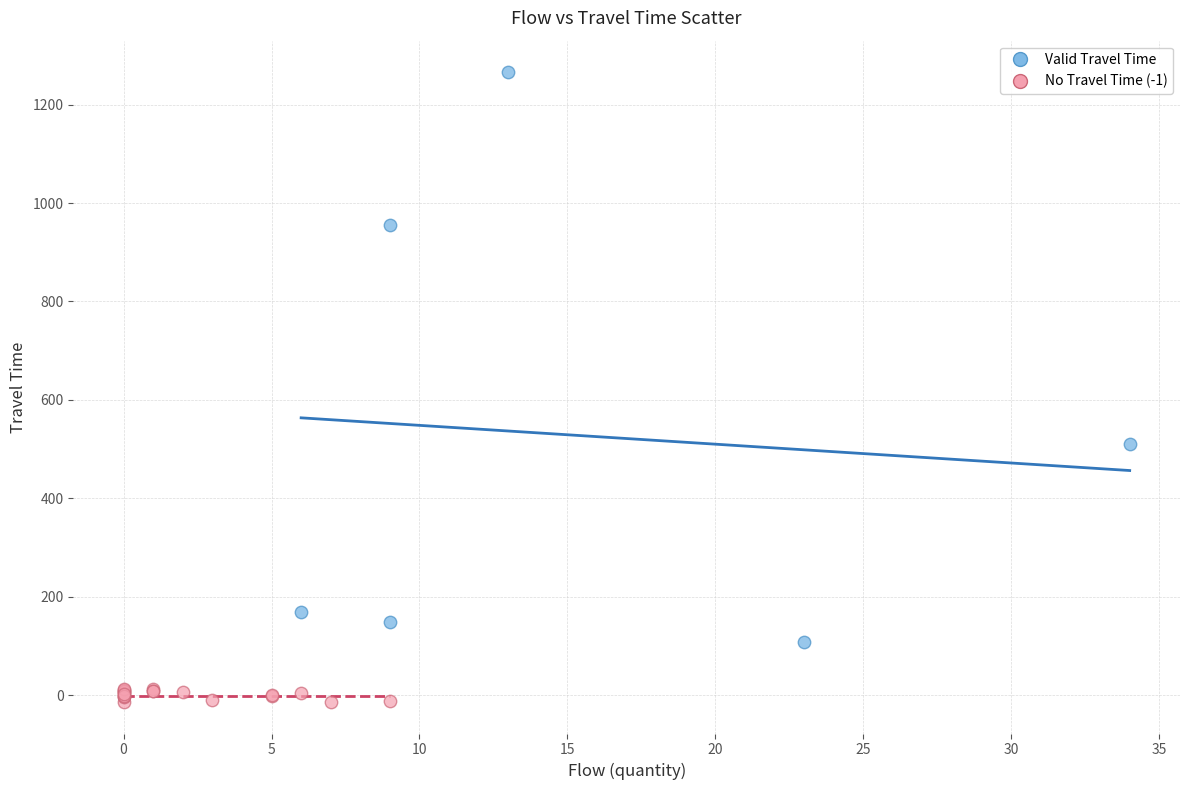

Which series reaches the maximum Y coordinate?

Valid Travel Time